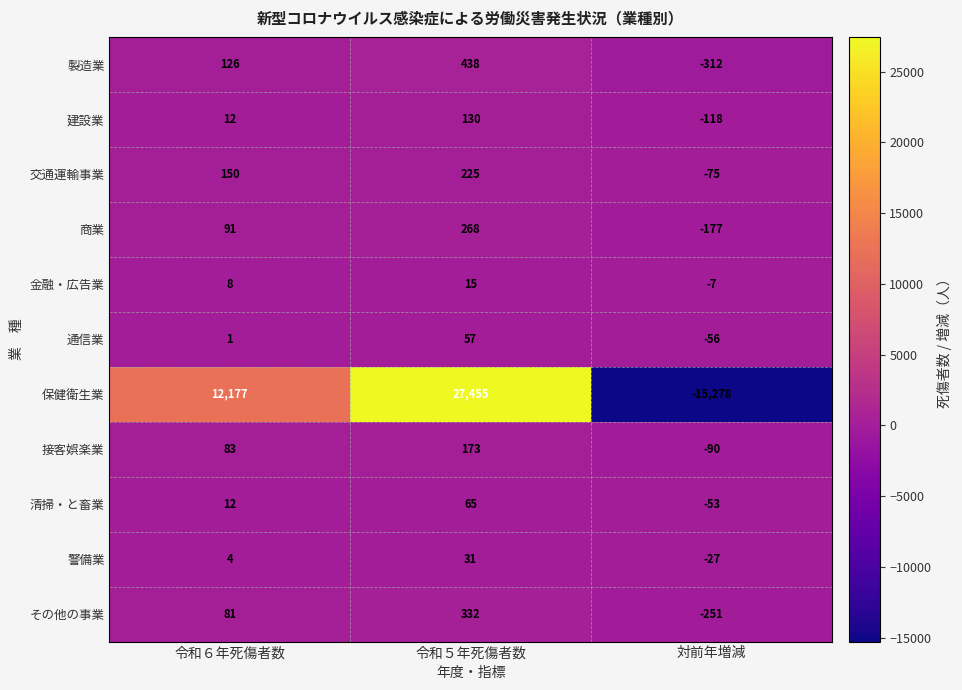

Rank the series at 対前年増減 from lowest to highest value.

保健衛生業, 製造業, その他の事業, 商業, 建設業, 接客娯楽業, 交通運輸事業, 通信業, 清掃・と畜業, 警備業, 金融・広告業